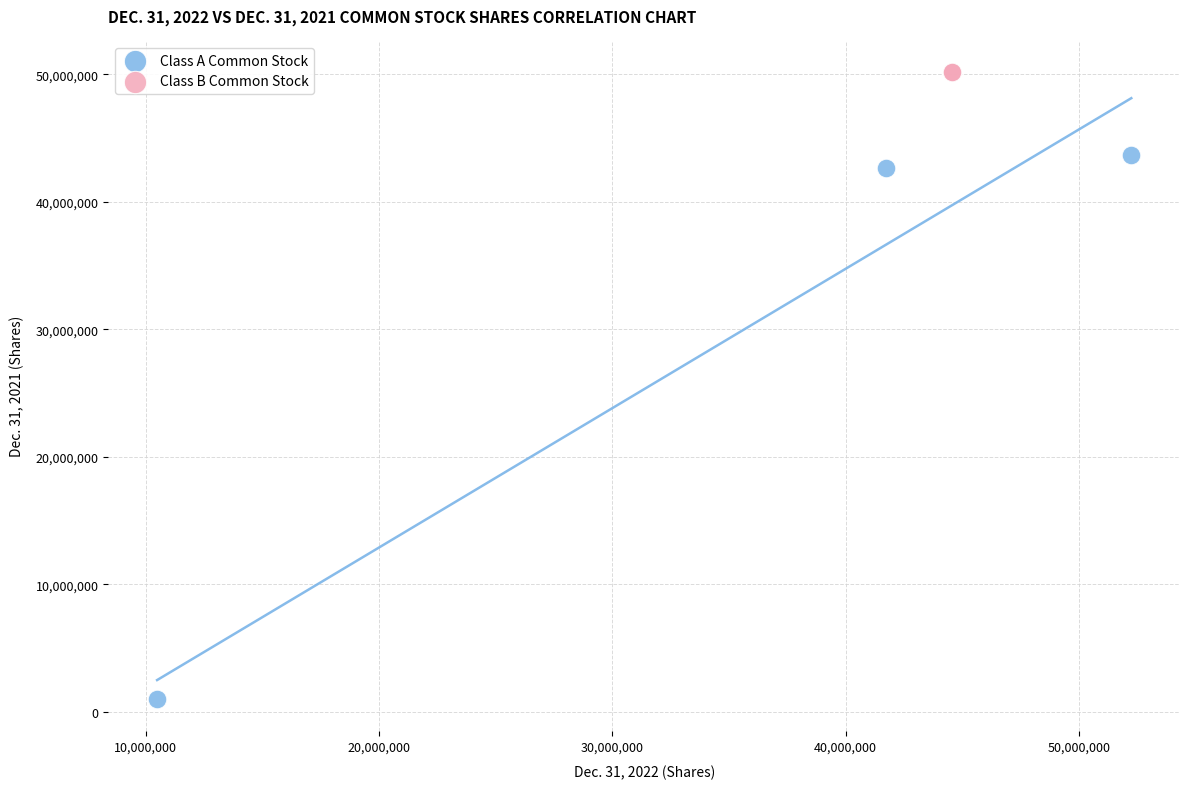

What are all the series names shown in the legend?

Class A Common Stock, Class B Common Stock